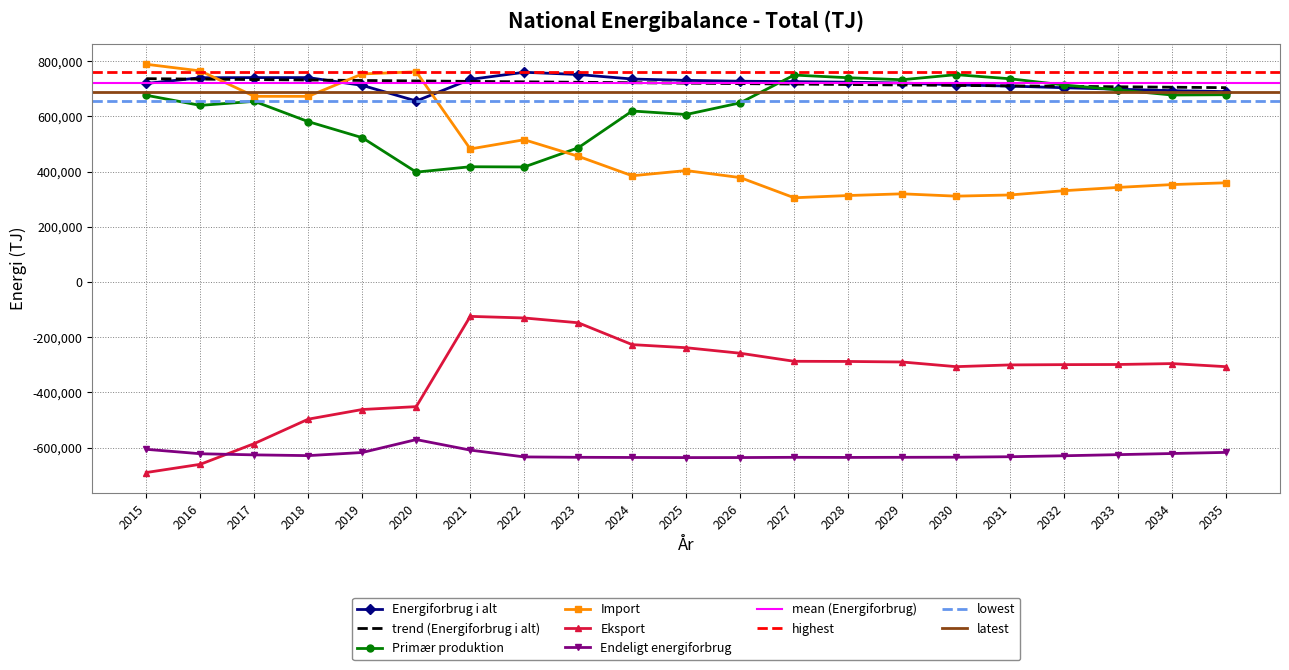

True or false: Endeligt energiforbrug has more than 0 interior local peaks.

True